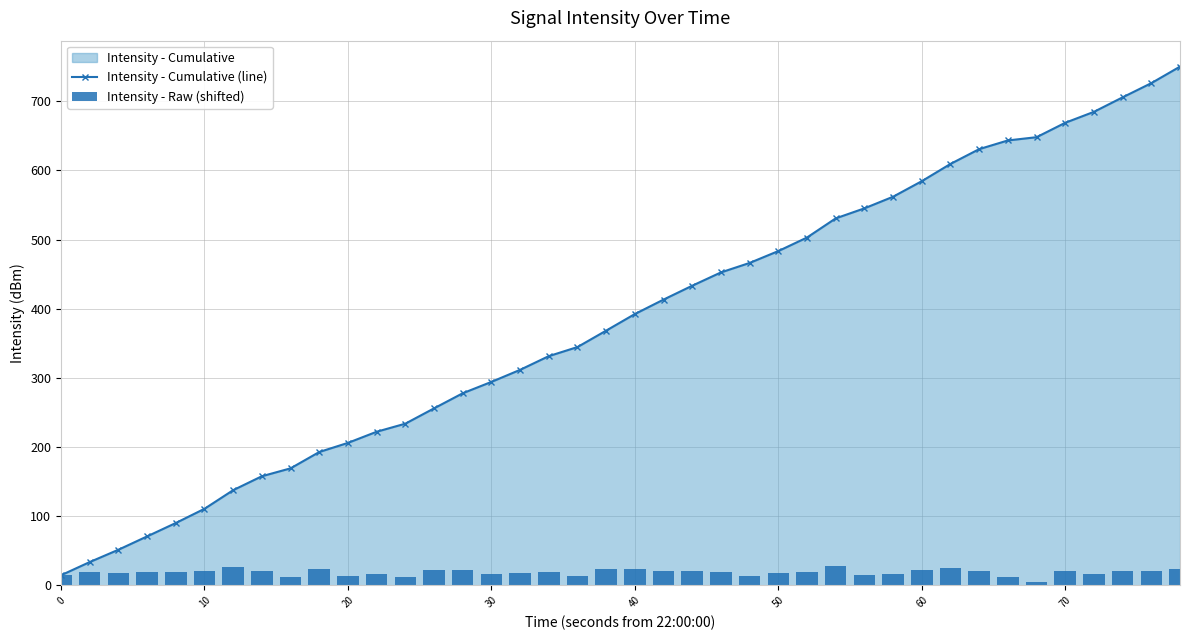

True or false: Intensity - Cumulative (line) has a value of 392.3 at 40.

True